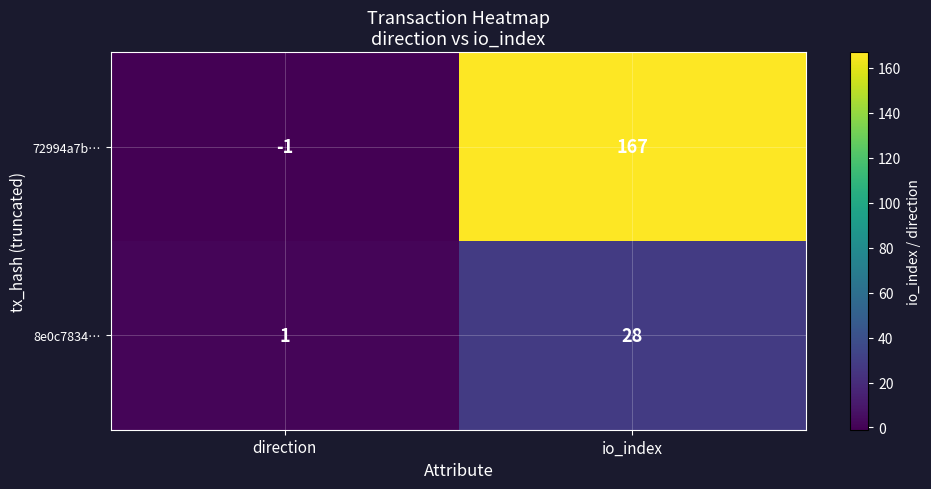

The 72994a7b… series shows 59 at io_index. True or false?

False